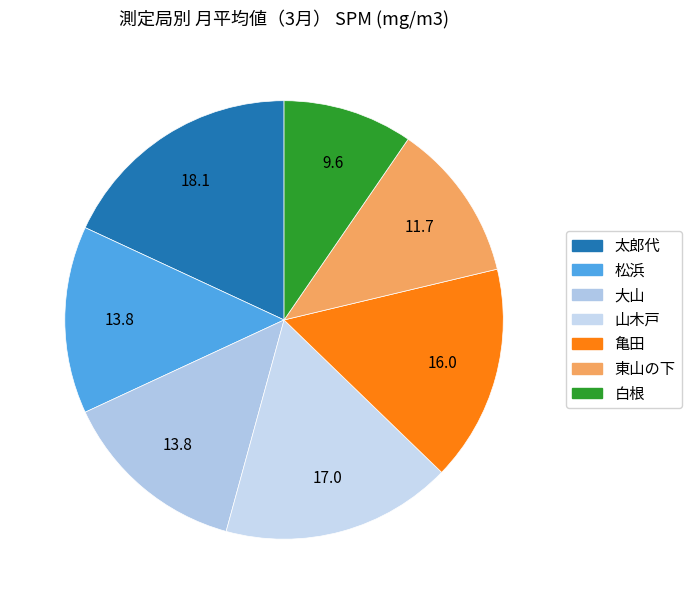

To the nearest percent, what is the combined percentage of 白根 and 東山の下?

21%